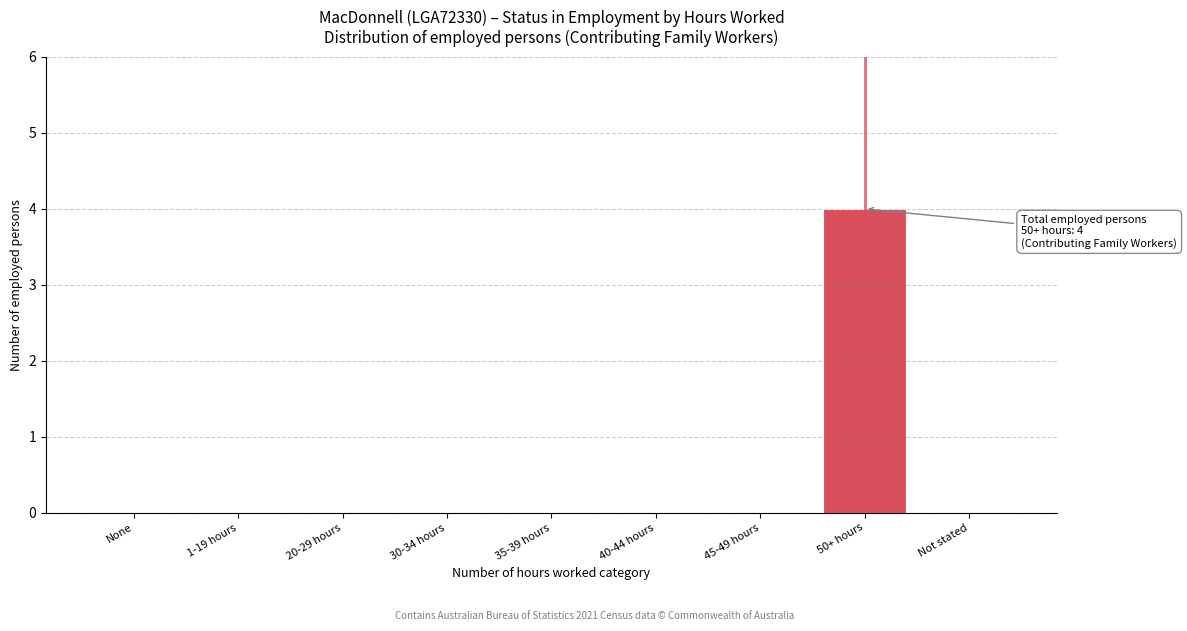

Reading left to right, transcribe all the data shown in this chart.

None=0	1-19 hours=0	20-29 hours=0	30-34 hours=0	35-39 hours=0	40-44 hours=0	45-49 hours=0	50+ hours=4	Not stated=0